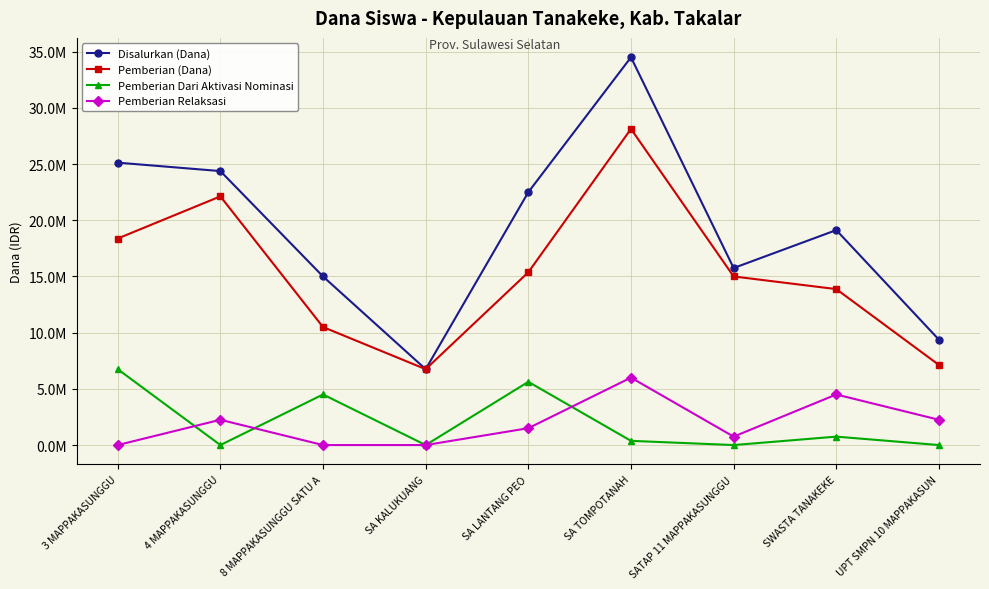

Reading left to right, list all the values displayed in this chart.

Disalurkan (Dana): 25125000	24375000	15000000	6750000	22500000	34500000	15750000	19125000	9375000
Pemberian (Dana): 18375000	22125000	10500000	6750000	15375000	28125000	15000000	13875000	7125000
Pemberian Dari Aktivasi Nominasi: 6750000	0	4500000	0	5625000	375000	0	750000	0
Pemberian Relaksasi: 0	2250000	0	0	1500000	6000000	750000	4500000	2250000